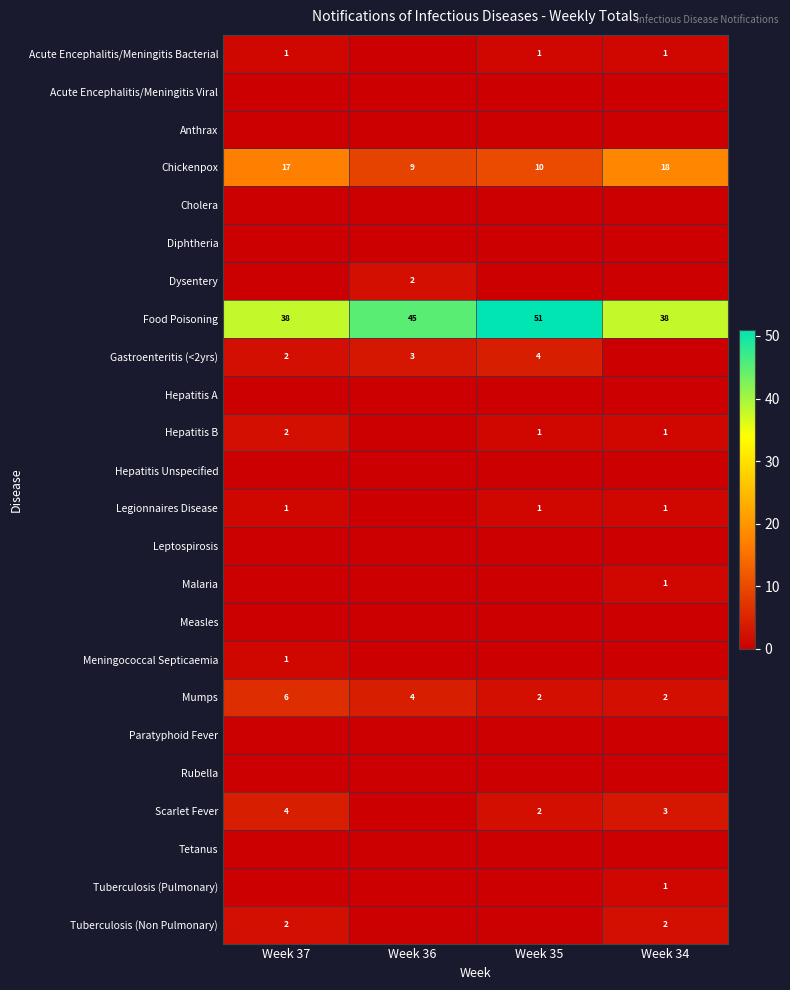

Where does the Mumps series first go above 4?

Week 37